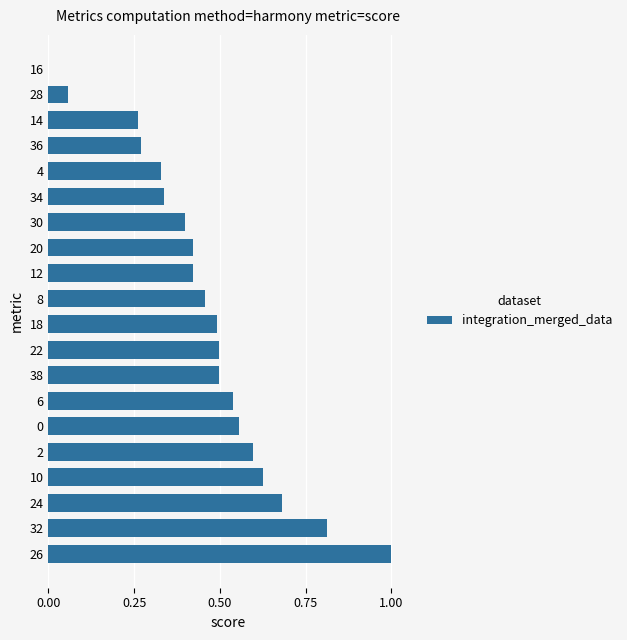

Which category has the highest value across all series?

26